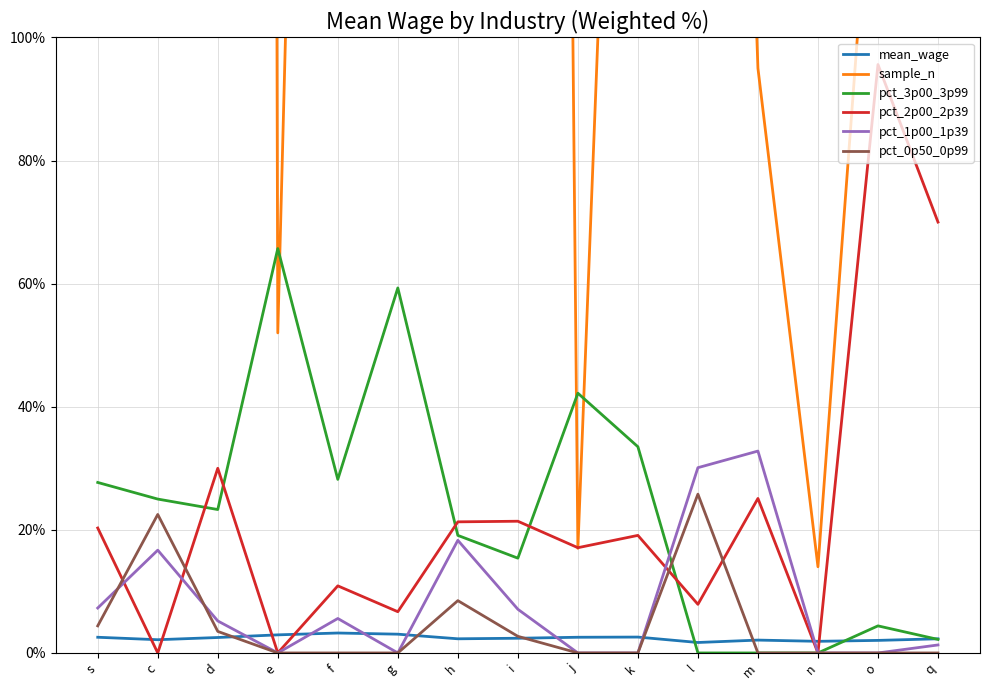

True or false: pct_1p00_1p39 and mean_wage intersect in this chart.

True